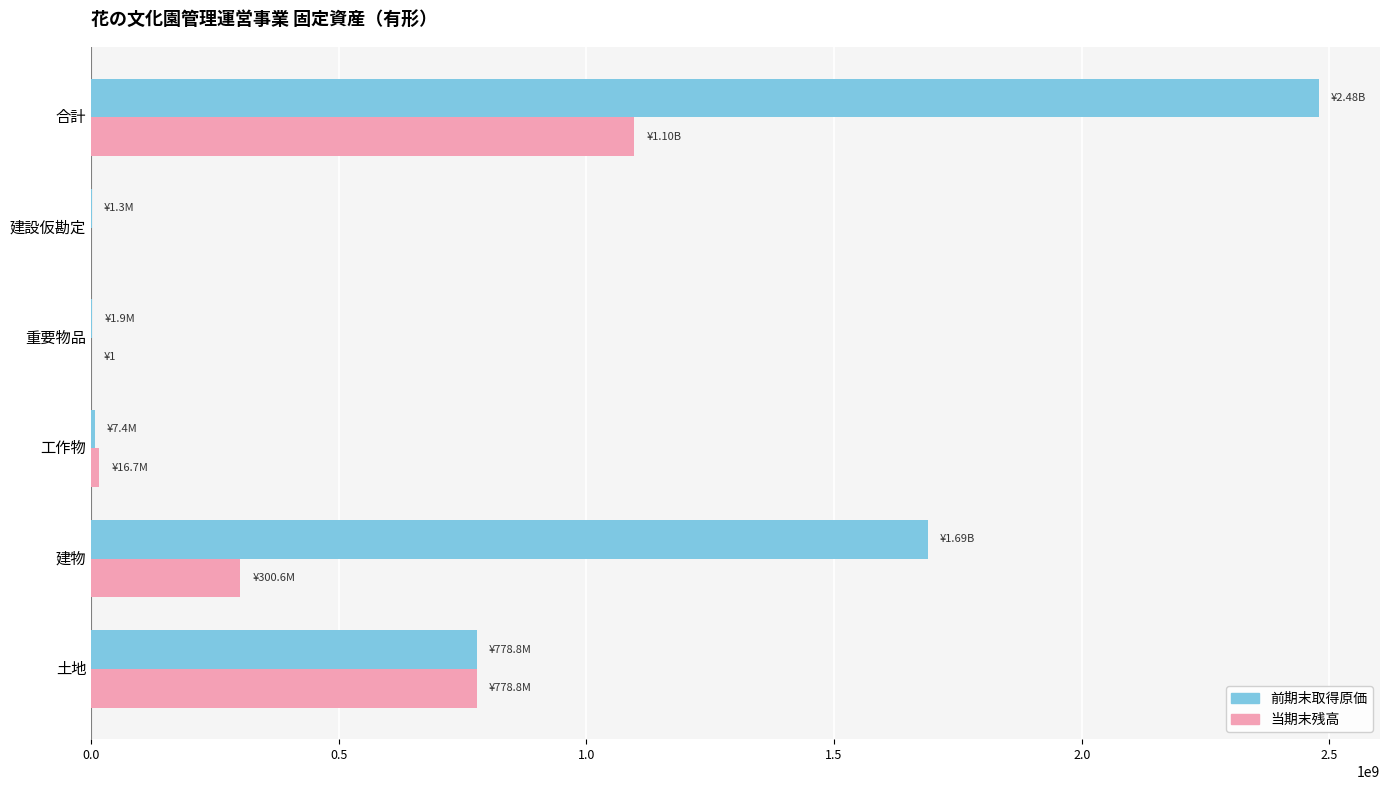

What is the sum of all 当期末残高 values?

2192112728